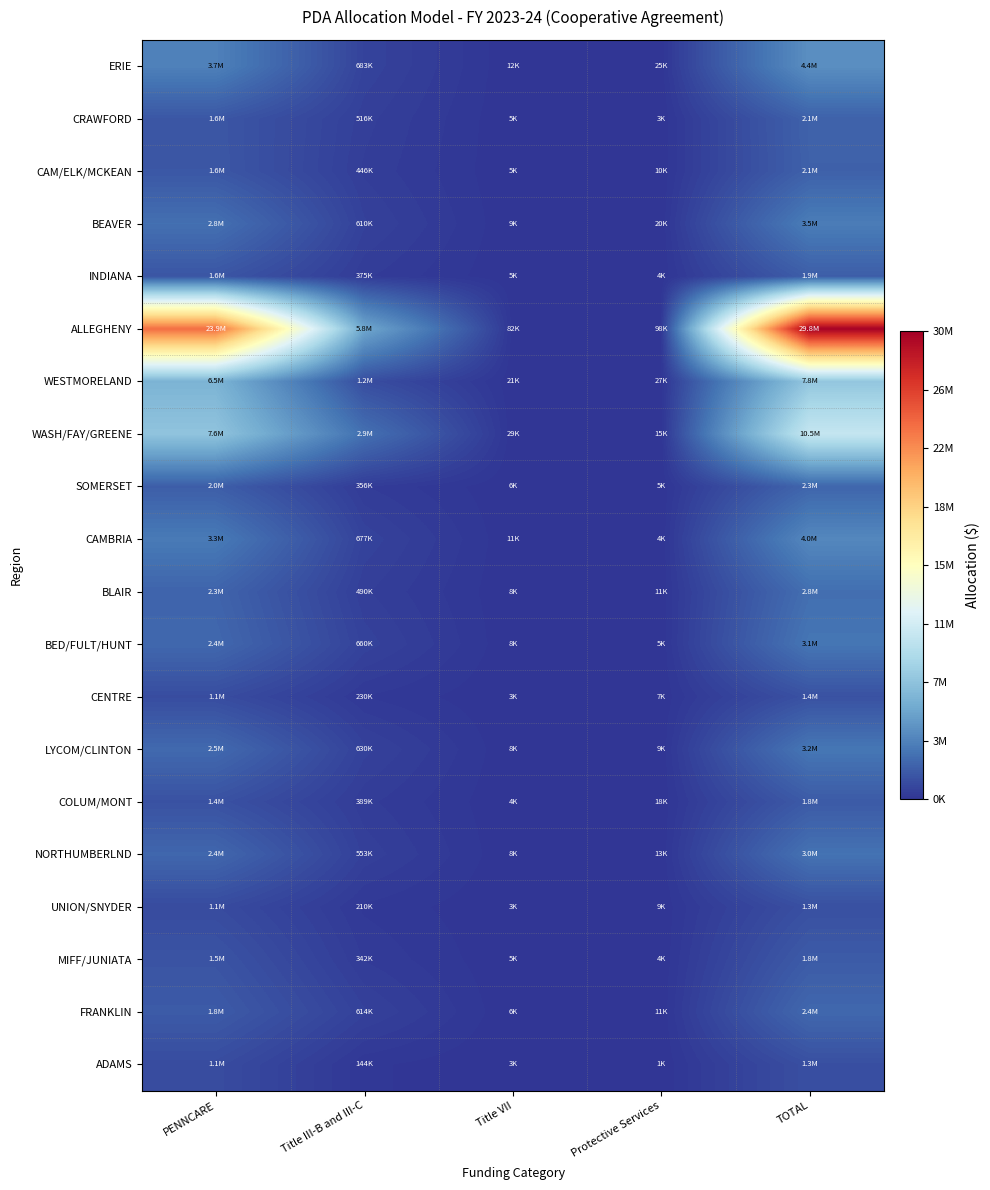

Reading right to left, list all the values displayed in this chart.

ERIE: TOTAL=4411598	Protective Services=25575	Title VII=12390	Title III-B and III-C=683888	PENNCARE=3689745
CRAWFORD: TOTAL=2137845	Protective Services=3379	Title VII=5950	Title III-B and III-C=516039	PENNCARE=1612477
CAM/ELK/MCKEAN: TOTAL=2104494	Protective Services=10487	Title VII=5880	Title III-B and III-C=446186	PENNCARE=1641941
BEAVER: TOTAL=3472649	Protective Services=20692	Title VII=9730	Title III-B and III-C=610351	PENNCARE=2831876
INDIANA: TOTAL=1949787	Protective Services=4898	Title VII=5390	Title III-B and III-C=375848	PENNCARE=1563651
ALLEGHENY: TOTAL=29841872	Protective Services=98082	Title VII=82180	Title III-B and III-C=5775469	PENNCARE=23886141
WESTMORELAND: TOTAL=7750367	Protective Services=27737	Title VII=21630	Title III-B and III-C=1176238	PENNCARE=6524762
WASH/FAY/GREENE: TOTAL=10511354	Protective Services=15692	Title VII=29120	Title III-B and III-C=2859784	PENNCARE=7606758
SOMERSET: TOTAL=2326689	Protective Services=5037	Title VII=6440	Title III-B and III-C=356088	PENNCARE=1959124
CAMBRIA: TOTAL=4034624	Protective Services=4977	Title VII=11060	Title III-B and III-C=677422	PENNCARE=3341165
BLAIR: TOTAL=2763376	Protective Services=11319	Title VII=8120	Title III-B and III-C=490258	PENNCARE=2253679
BED/FULT/HUNT: TOTAL=3121982	Protective Services=5248	Title VII=8750	Title III-B and III-C=660953	PENNCARE=2447031
CENTRE: TOTAL=1381273	Protective Services=7869	Title VII=3850	Title III-B and III-C=230313	PENNCARE=1139241
LYCOM/CLINTON: TOTAL=3159607	Protective Services=9479	Title VII=8890	Title III-B and III-C=630821	PENNCARE=2510417
COLUM/MONT: TOTAL=1789611	Protective Services=18243	Title VII=4900	Title III-B and III-C=389299	PENNCARE=1377169
NORTHUMBERLND: TOTAL=2955044	Protective Services=13485	Title VII=8260	Title III-B and III-C=553009	PENNCARE=2380290
UNION/SNYDER: TOTAL=1295879	Protective Services=9142	Title VII=3570	Title III-B and III-C=210552	PENNCARE=1072615
MIFF/JUNIATA: TOTAL=1827965	Protective Services=4203	Title VII=5040	Title III-B and III-C=342740	PENNCARE=1475982
FRANKLIN: TOTAL=2436380	Protective Services=11869	Title VII=6860	Title III-B and III-C=614172	PENNCARE=1803479
ADAMS: TOTAL=1263445	Protective Services=1664	Title VII=3500	Title III-B and III-C=144146	PENNCARE=1114135